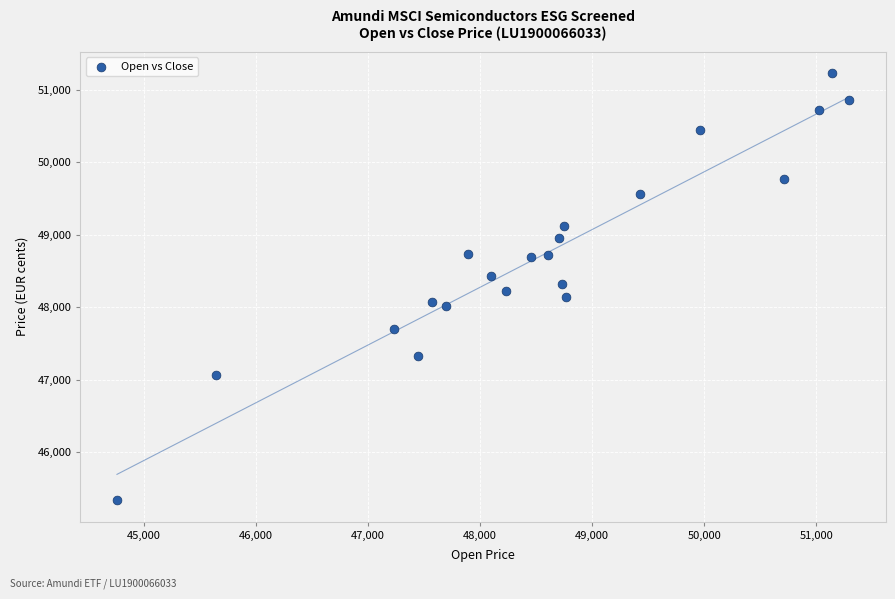

What is the range of X values (max minus min)?

6539